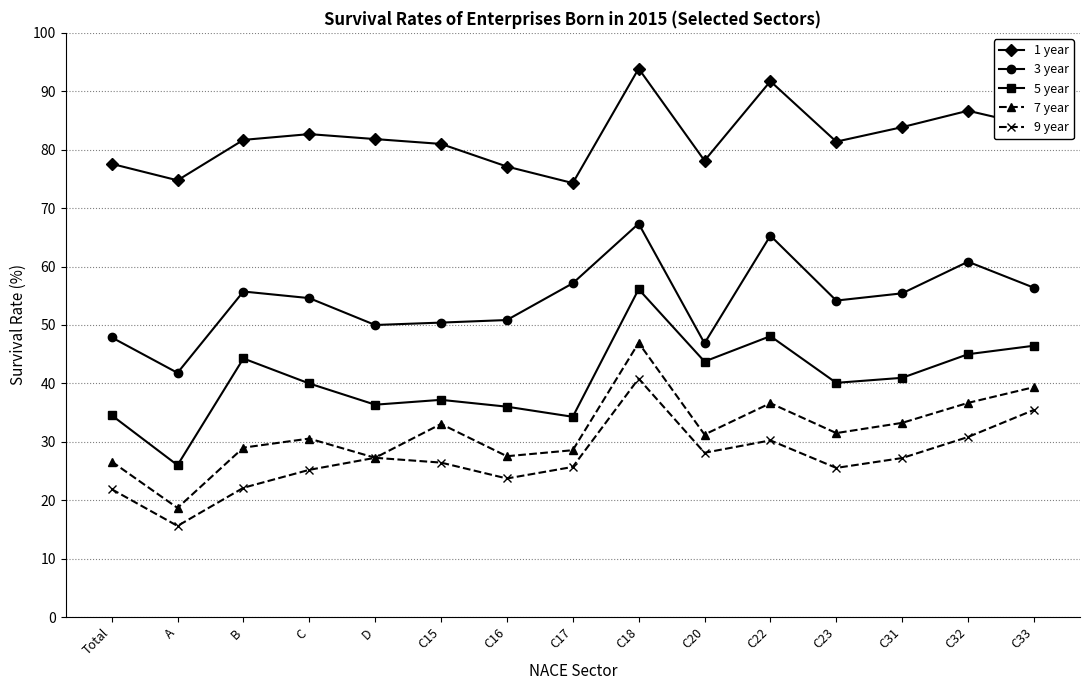

True or false: 1 year and 3 year cross at least once.

False